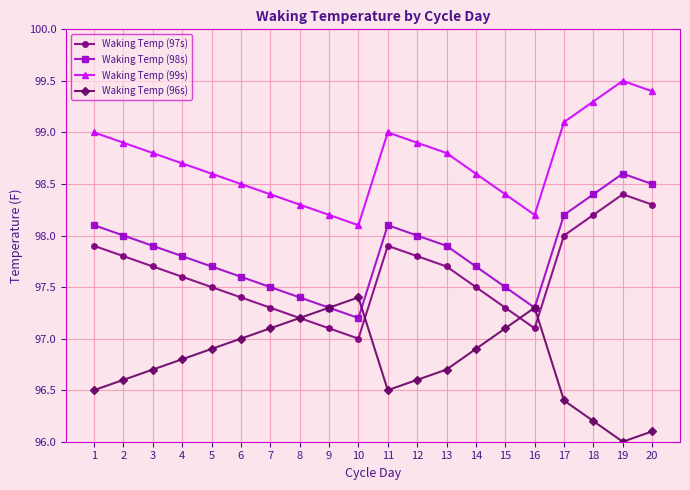

What is the difference between the Waking Temp (96s) values at 12 and 15?

0.5